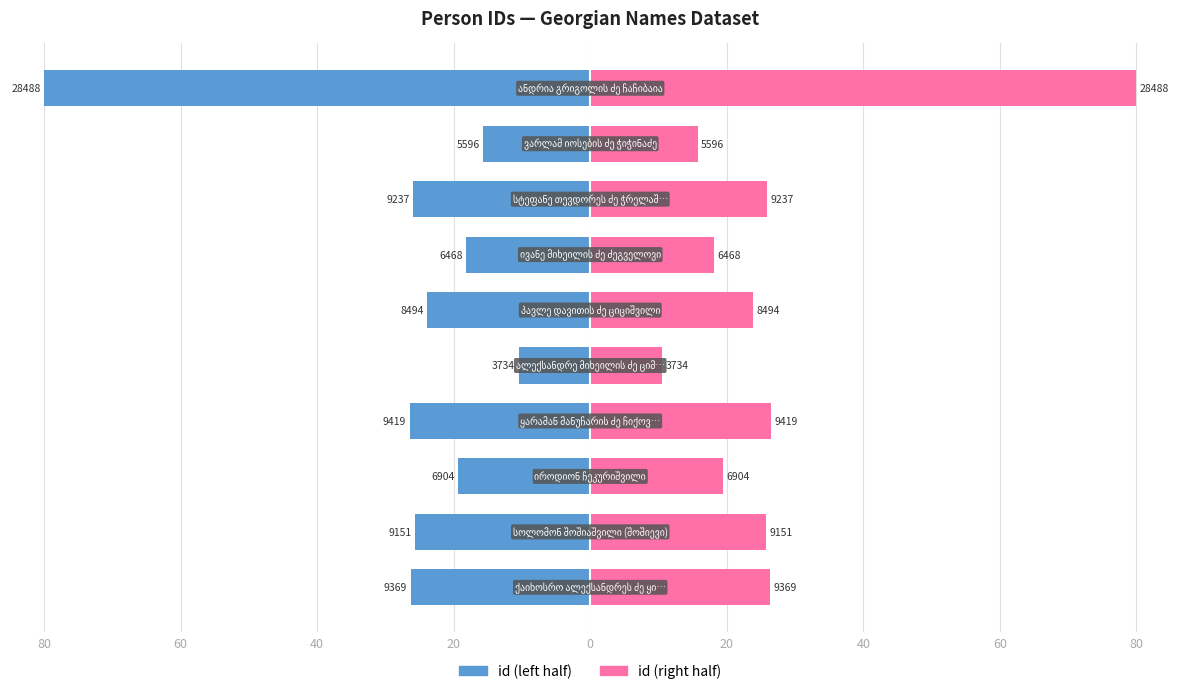

What is the difference between the maximum and minimum values in the id (right) series?

69.5